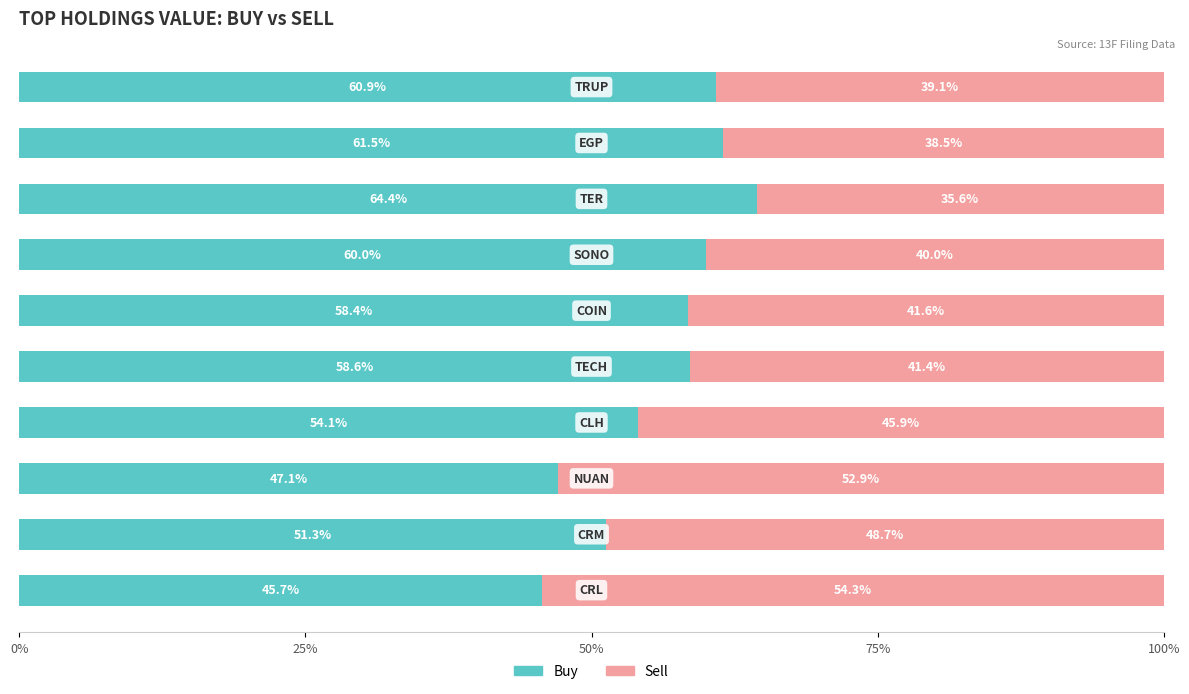

What is the maximum value for Buy?

64.4